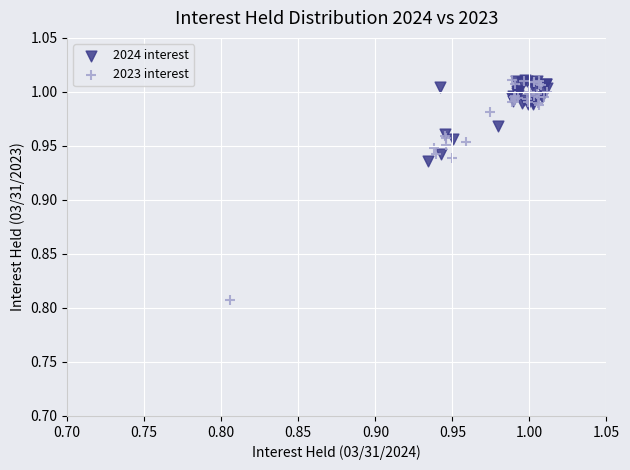

Which series has the largest Y range (max minus min)?

2023 interest